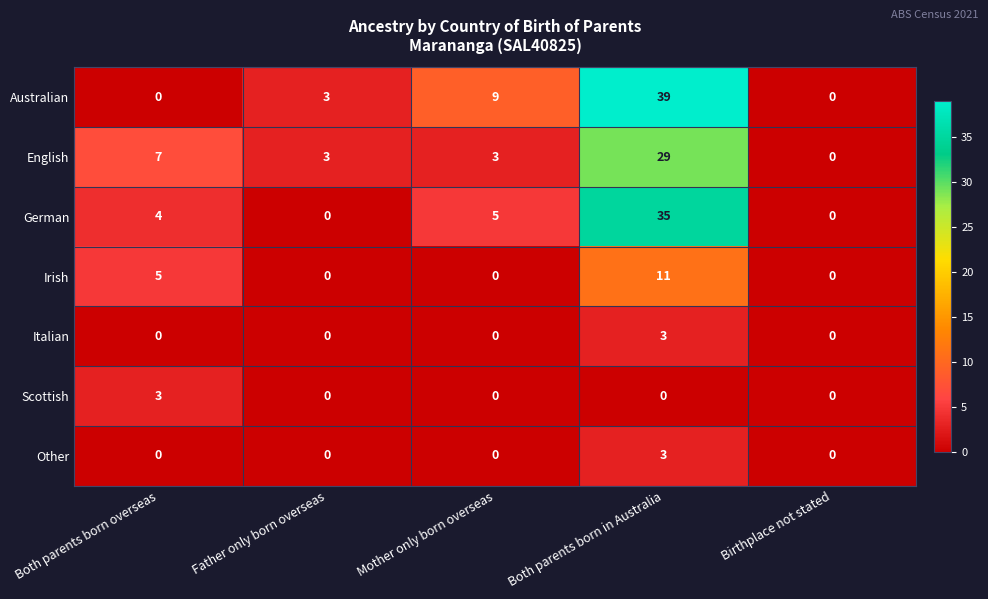

What is the average value of the Irish series?

3